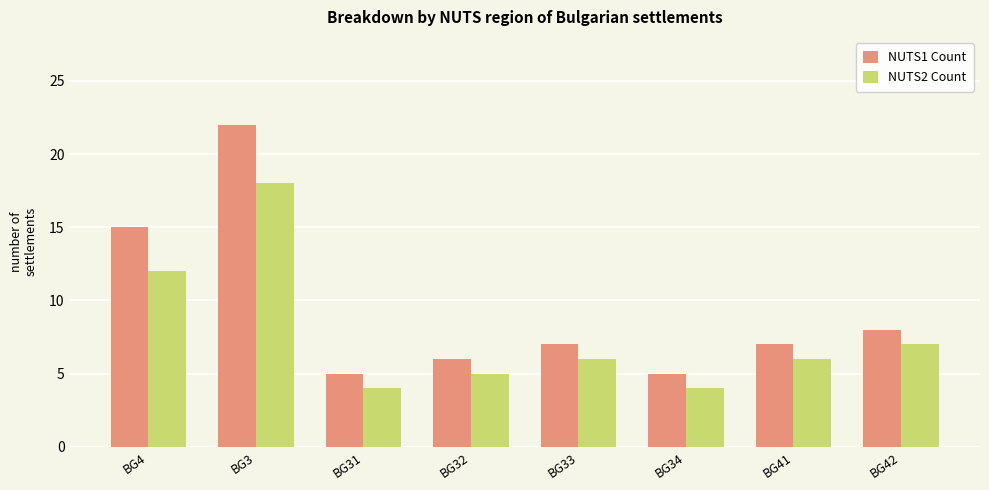

Which series has the largest range (max minus min)?

NUTS1 Count